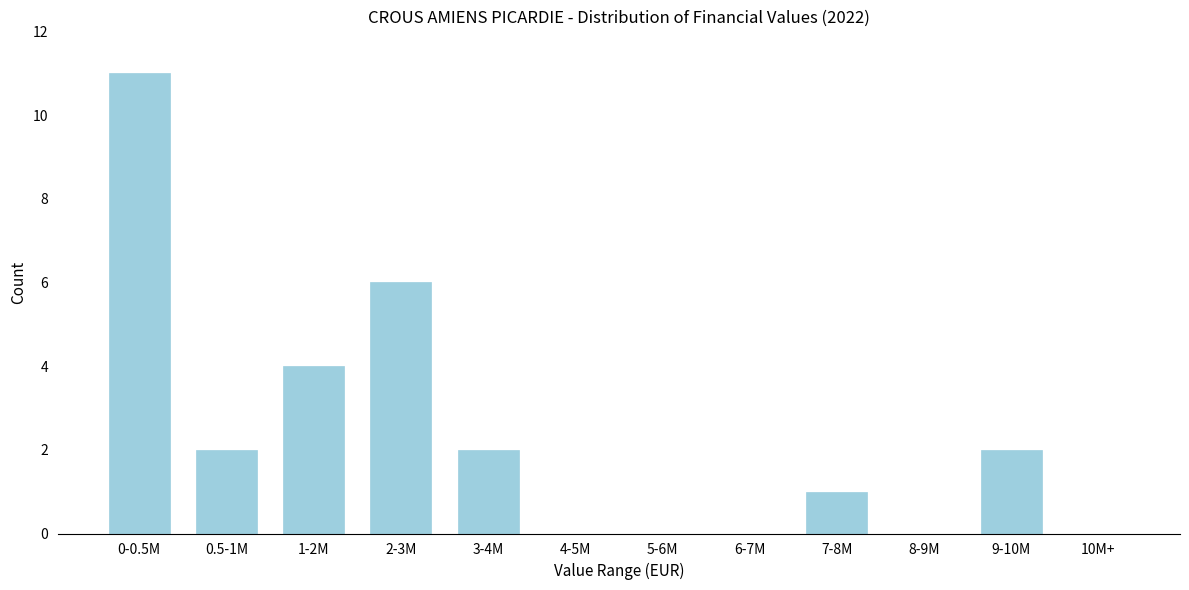

Reading right to left, extract all data points from this chart.

10M+=0	9-10M=2	8-9M=0	7-8M=1	6-7M=0	5-6M=0	4-5M=0	3-4M=2	2-3M=6	1-2M=4	0.5-1M=2	0-0.5M=11